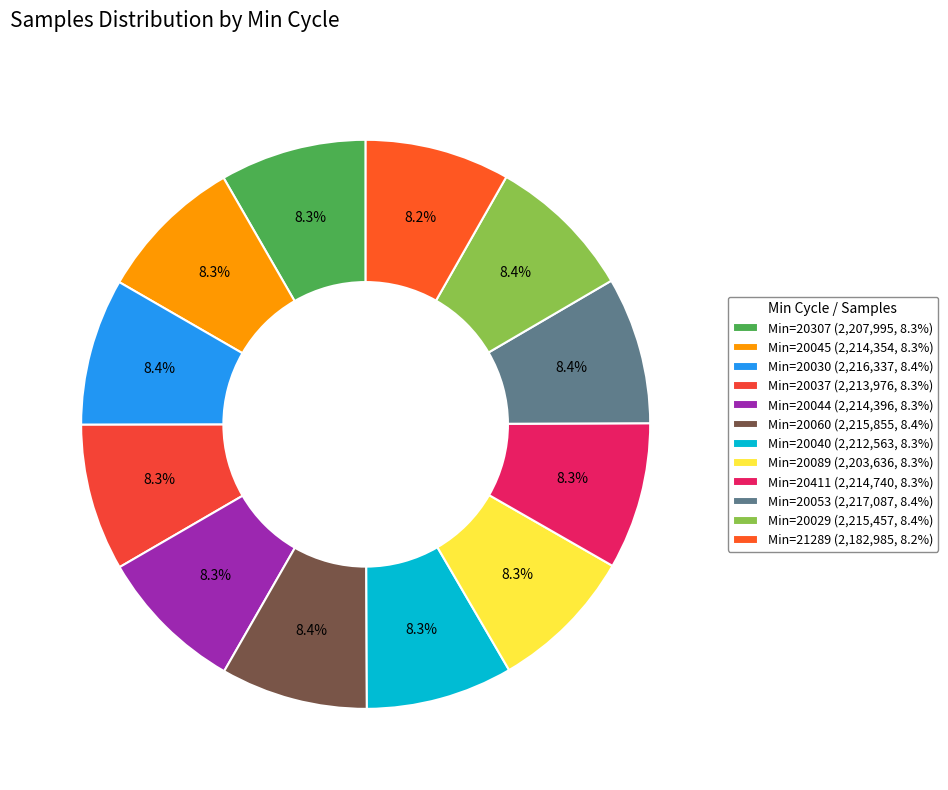

How many segments does this pie chart have?

12